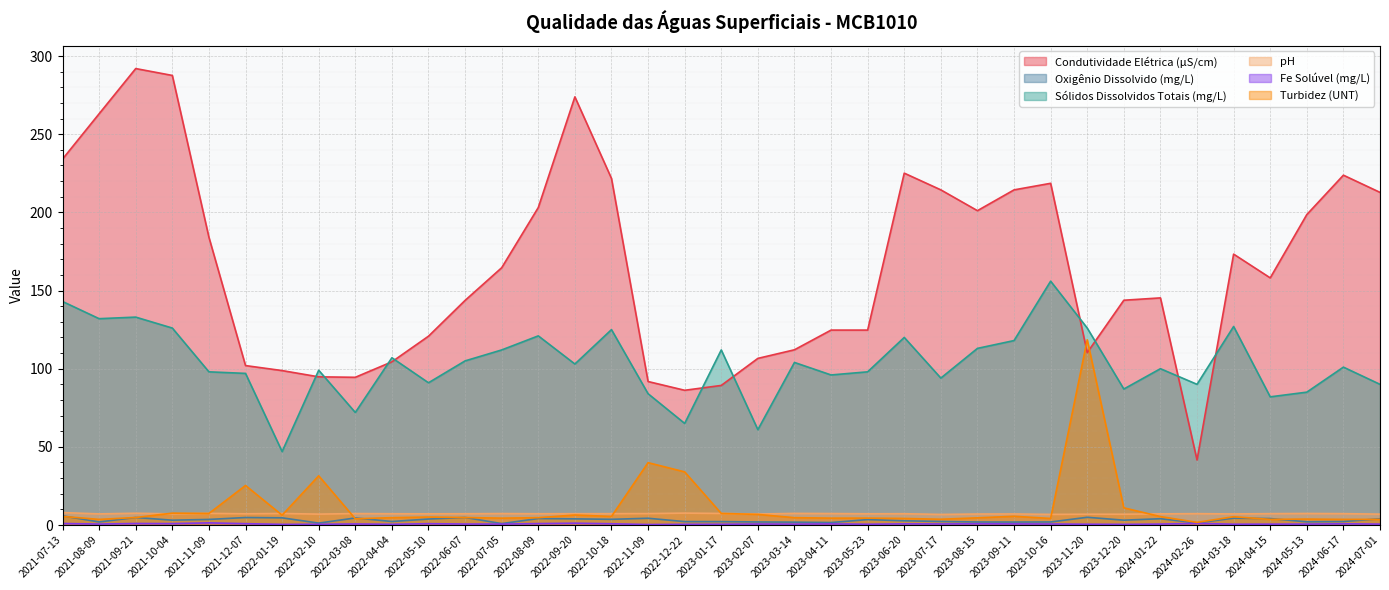

What is the difference between the second highest and minimum values in the Condutividade Elétrica (μS/cm) series?

246.0